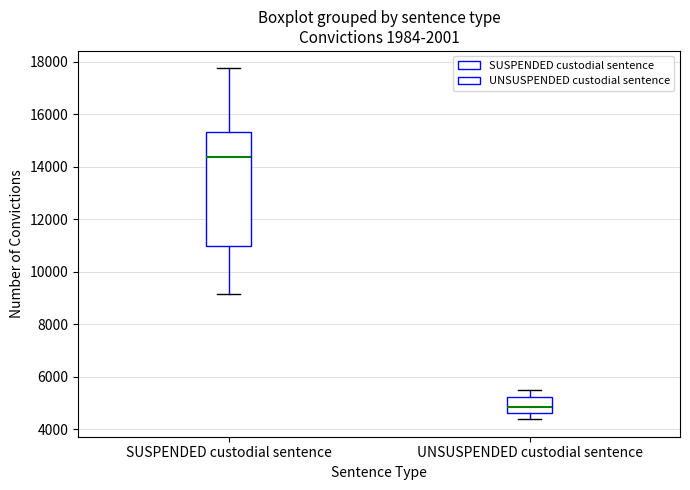

Reading left to right, read every box against the y-axis: the position of its median line, the range the box covers, and the ends of its whiskers. The values are not printed on the chart, so give them approximately, as read against the axis.

SUSPENDED custodial sentence: median 14400, box 11000 to 15400, whiskers 9200 to 17800
UNSUSPENDED custodial sentence: median 4800, box 4600 to 5200, whiskers 4400 to 5400